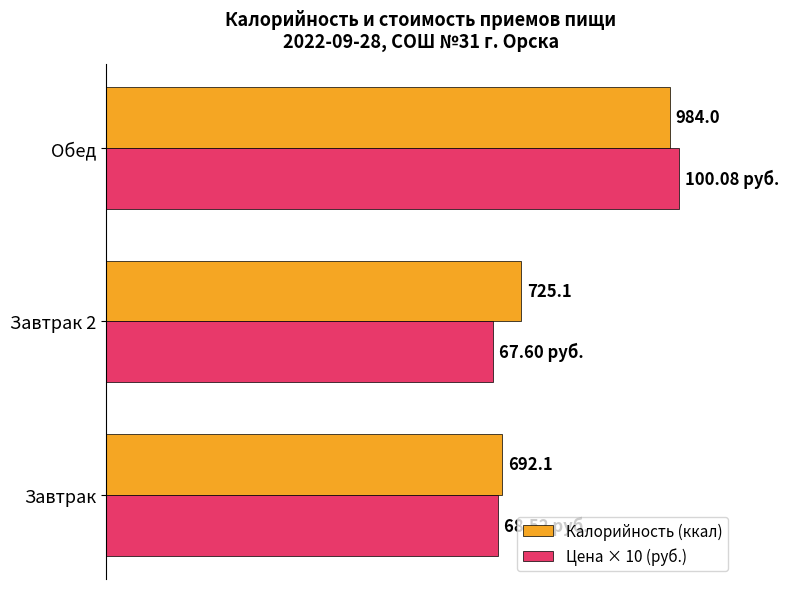

List the labels in order of Цена × 10 (руб.) value, smallest first.

Завтрак 2, Завтрак, Обед